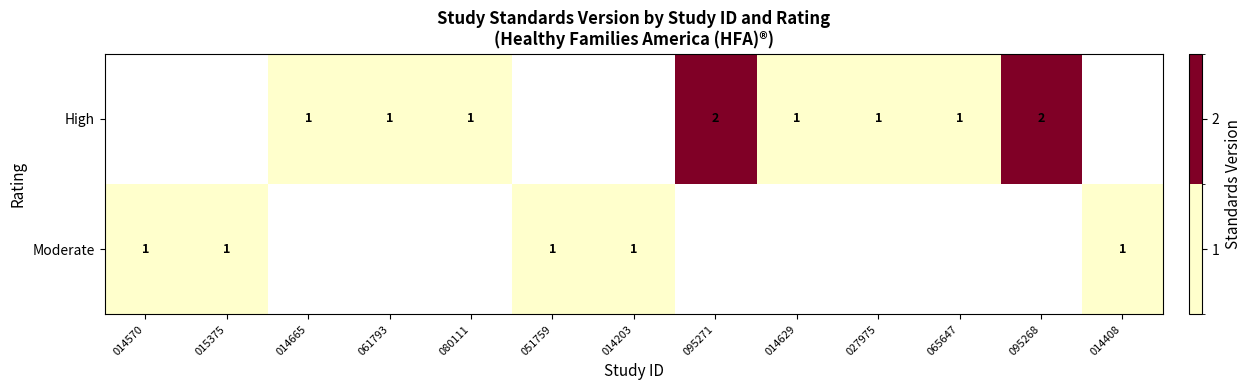

Is the value of High at 095271 greater than the value of Moderate at 015375?

Yes